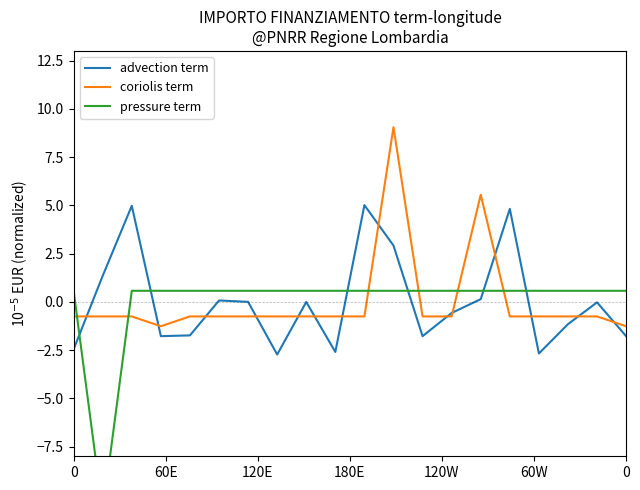

How many values in pressure term are below zero?

1